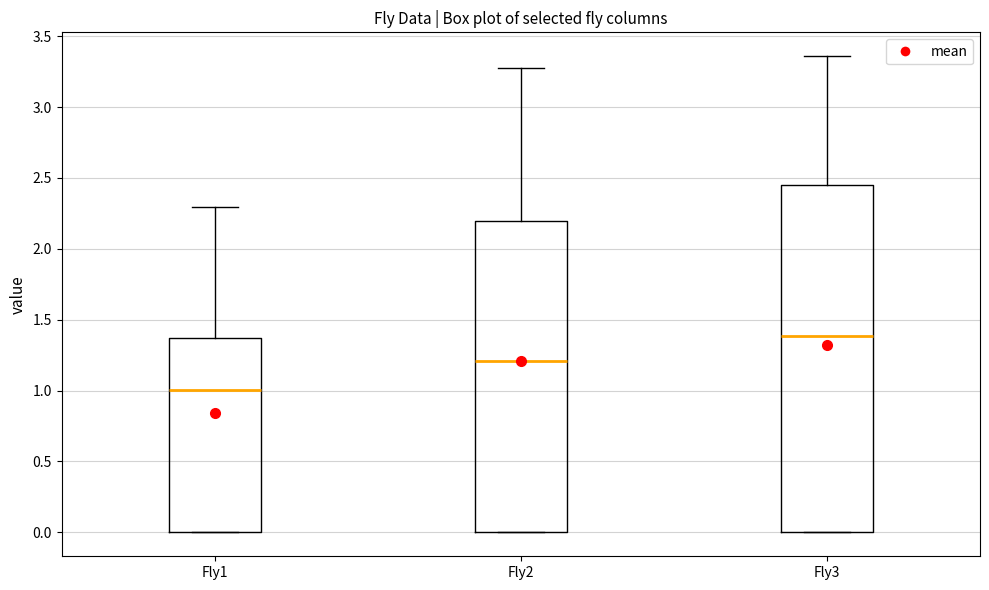

Reading left to right, transcribe this box plot: for each box, give where its median line is, the range the box spans, and where its two whiskers end, as read against the y-axis. The values are not printed on the chart, so give them approximately, as read against the axis.

Fly1: median 1.00, box 0.00 to 1.35, whiskers 0.00 to 2.30
Fly2: median 1.20, box 0.00 to 2.20, whiskers 0.00 to 3.30
Fly3: median 1.40, box 0.00 to 2.45, whiskers 0.00 to 3.35